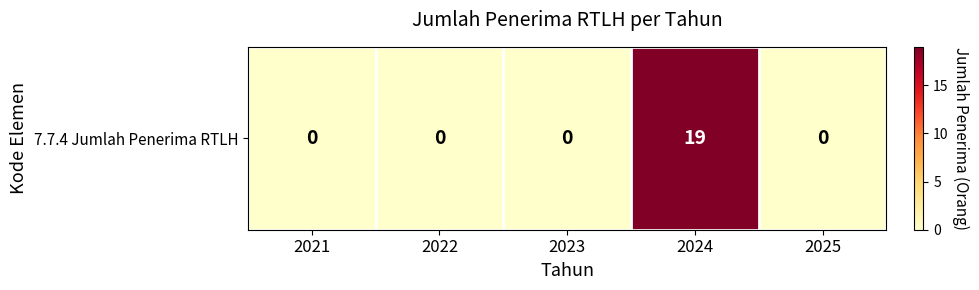

List the labels in order of value, smallest first.

2021, 2022, 2023, 2025, 2024